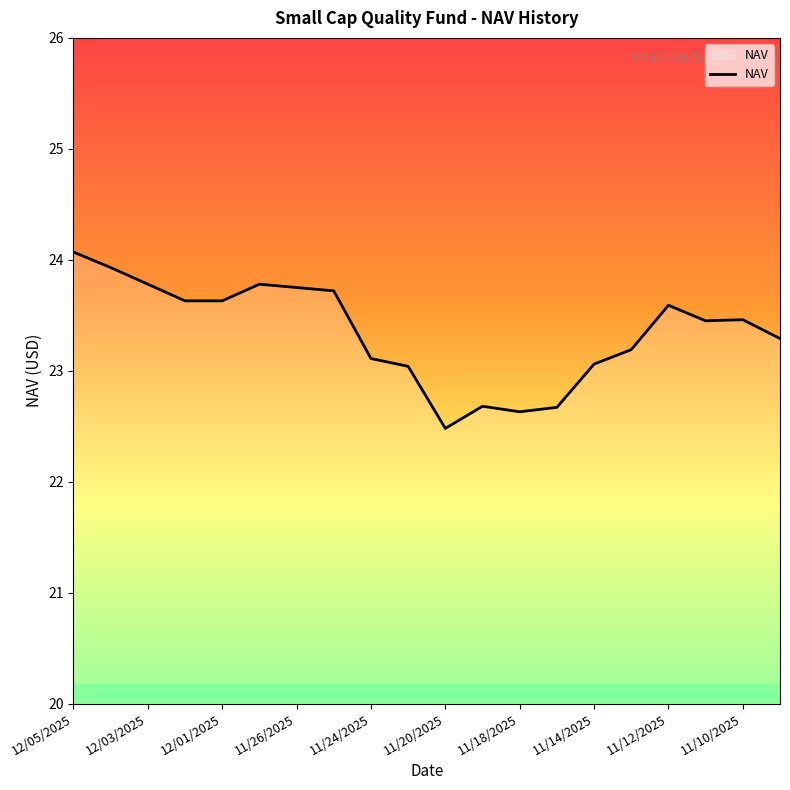

How many lines are shown in the chart?

1